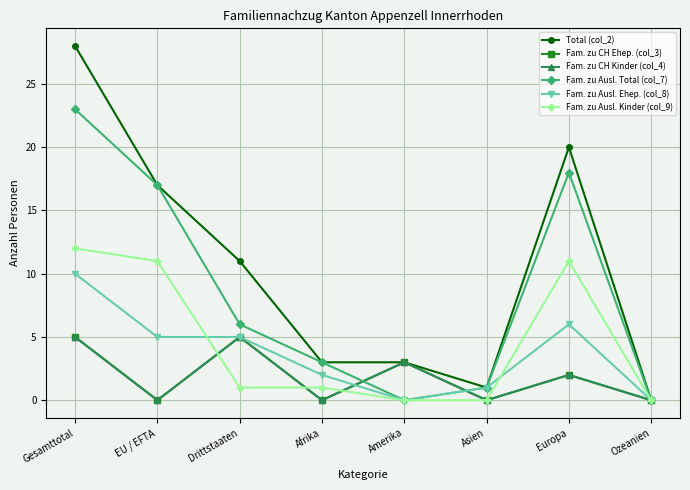

At Asien, list the series in order from largest to smallest.

Total (col_2), Fam. zu Ausl. Total (col_7), Fam. zu Ausl. Ehep. (col_8), Fam. zu CH Ehep. (col_3), Fam. zu CH Kinder (col_4), Fam. zu Ausl. Kinder (col_9)